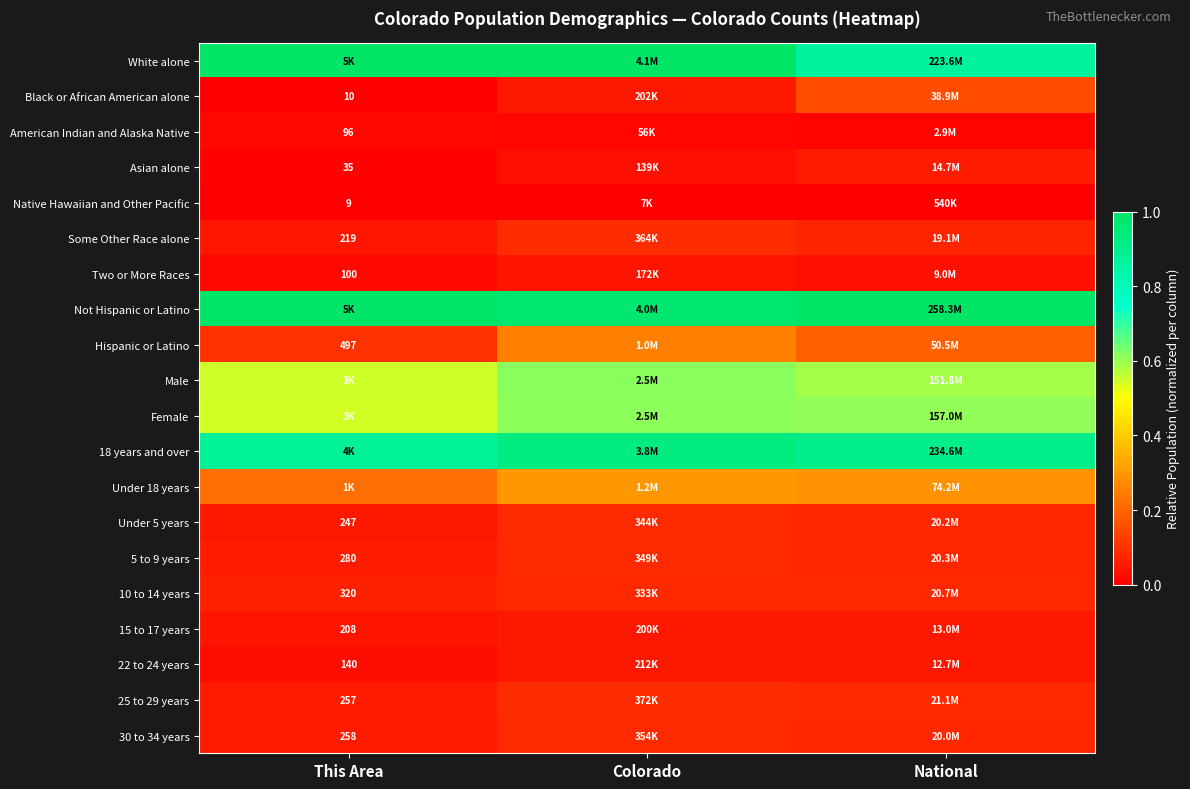

True or false: 25 to 29 years has a value of 0.0 at National.

False